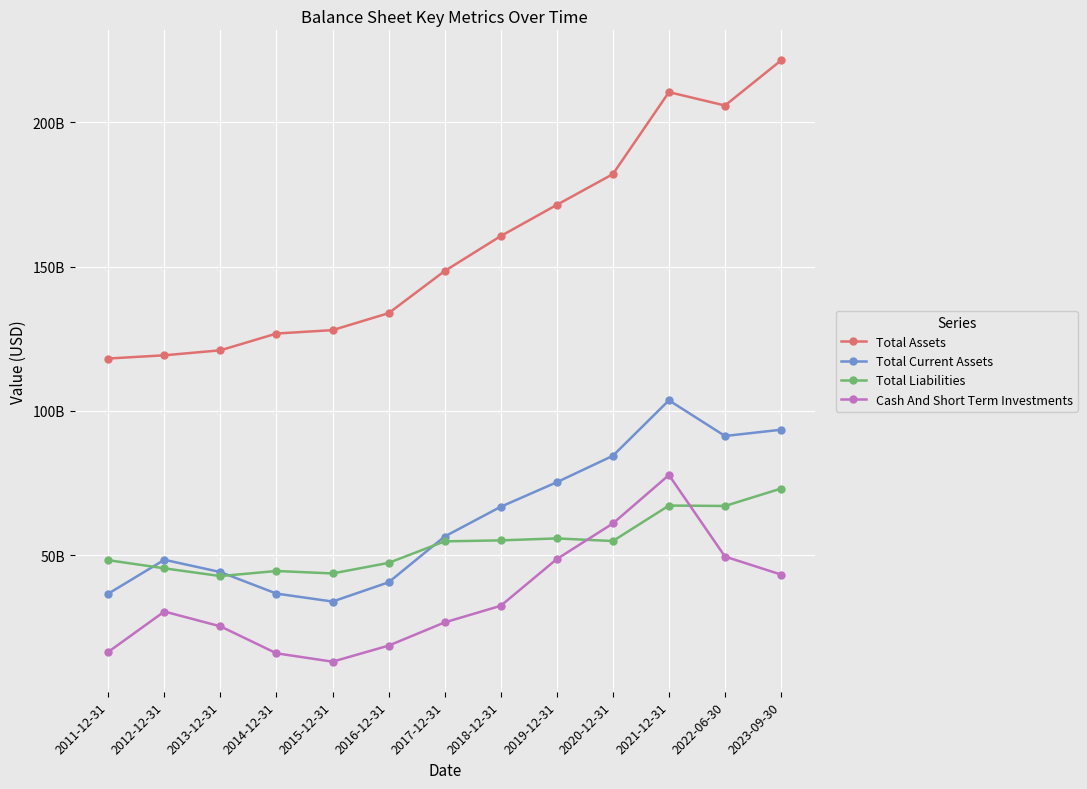

Which series has the largest range (max minus min)?

Total Assets